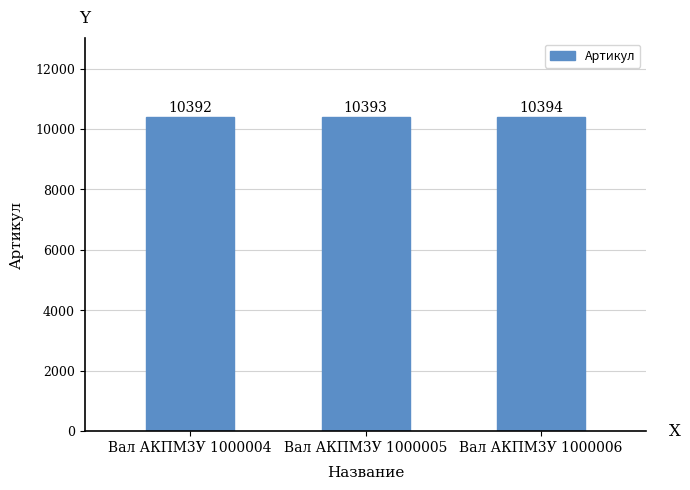

Count the values in the range 10392 to 10394.

3